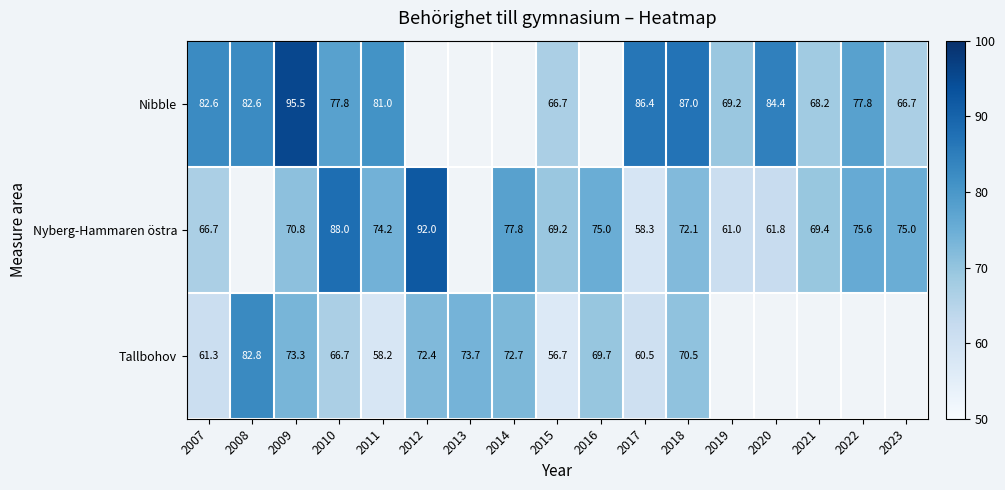

What is the difference between the Nibble values at 2022 and 2020?

6.6